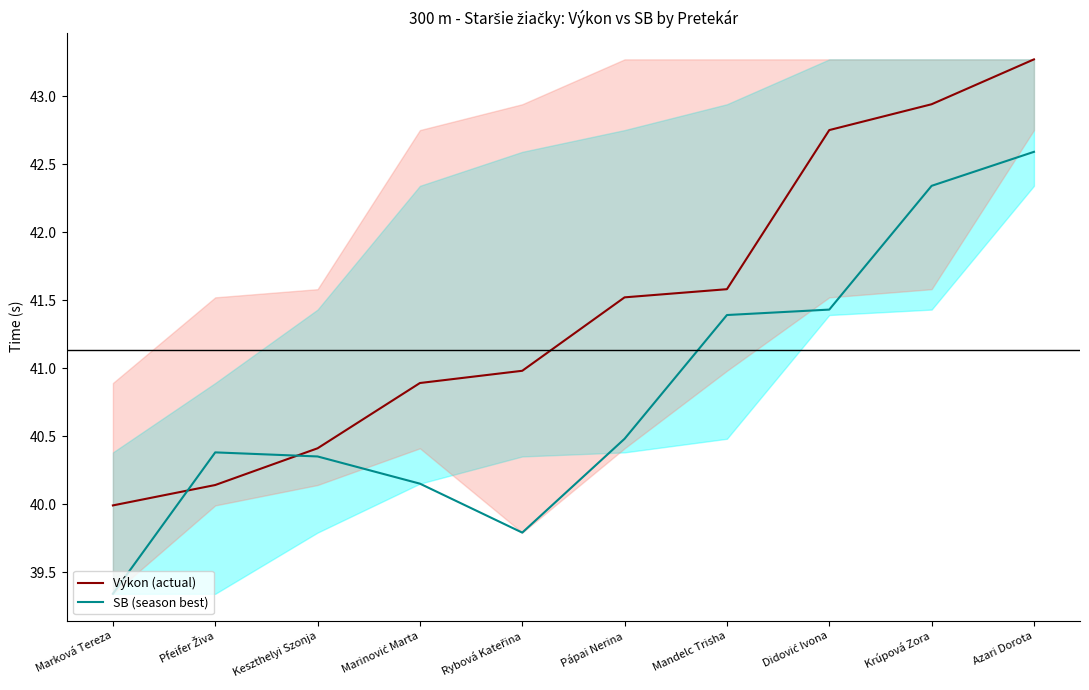

Is the value of SB (season best) at Mandelc Trisha greater than the value of Výkon (actual) at Rybová Kateřina?

Yes